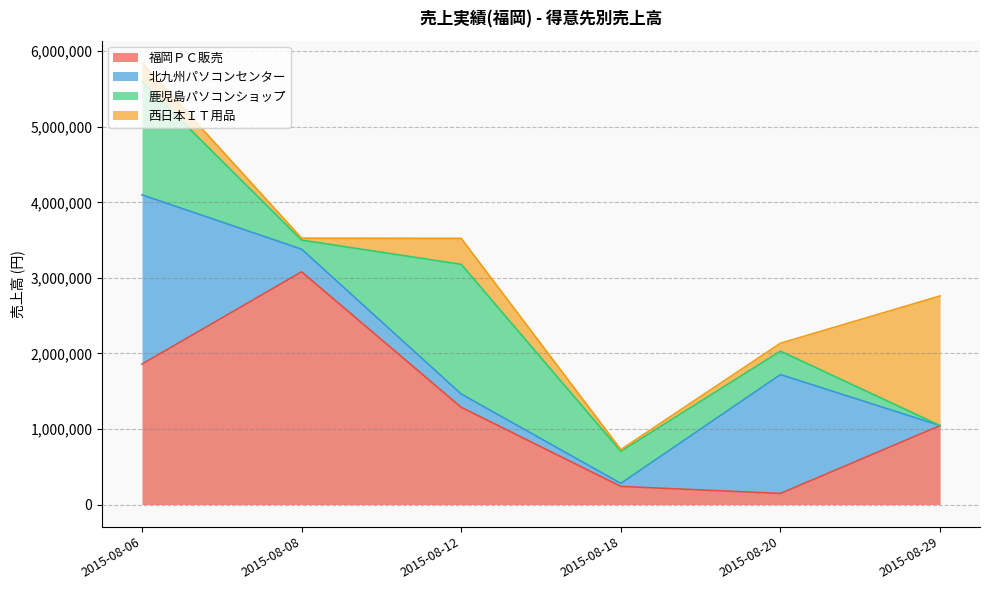

Where is the first local maximum for 福岡ＰＣ販売?

2015-08-08